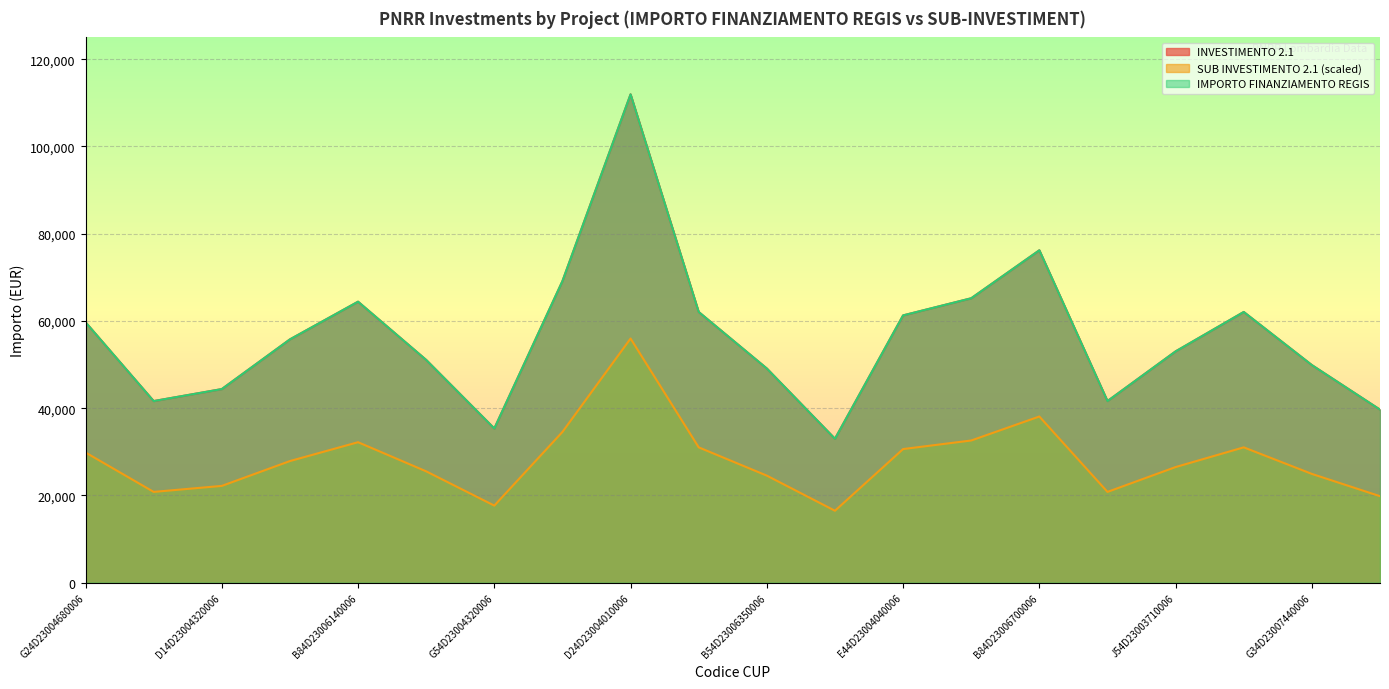

True or false: INVESTIMENTO 2.1 has a value of 76203.9 at B84D23006700006.

True